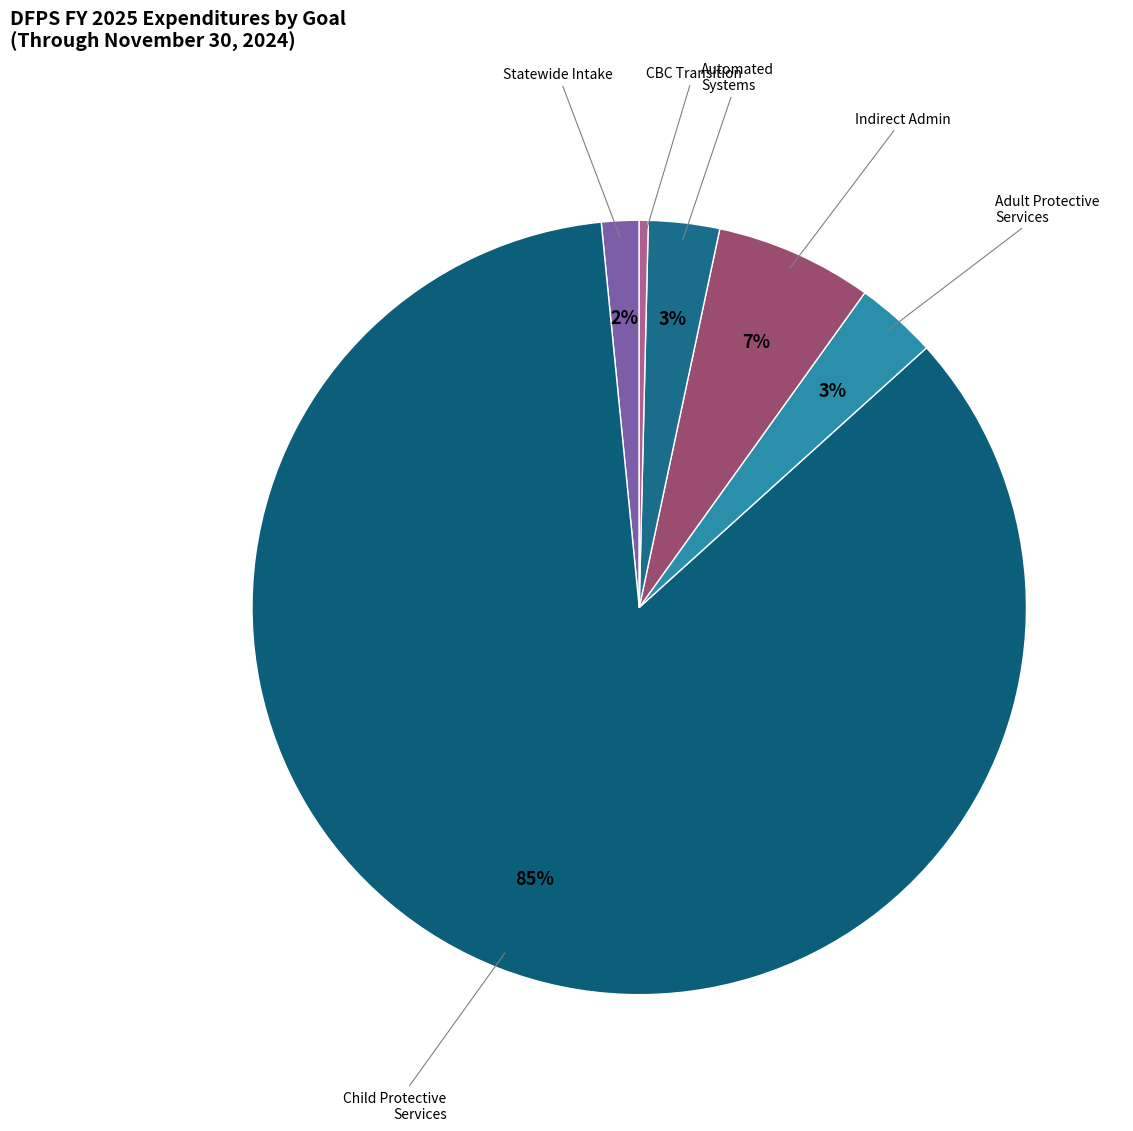

Which category has the biggest portion of the pie?

Child Protective Services